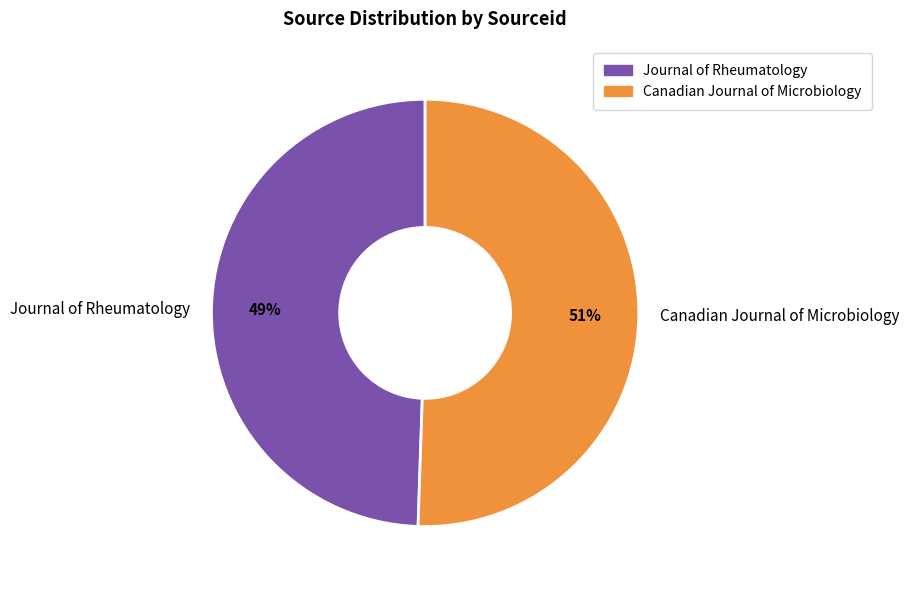

Rank the categories by value from lowest to highest.

Journal of Rheumatology, Canadian Journal of Microbiology